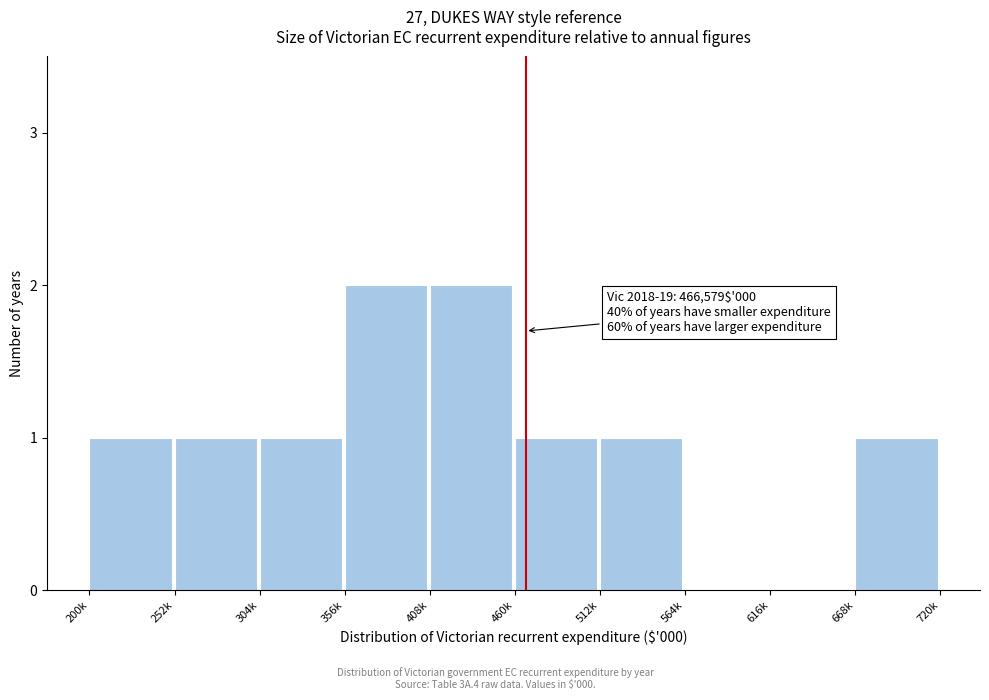

Reading left to right, list all the values displayed in this chart.

200k=1	252k=1	304k=1	356k=2	408k=2	460k=1	512k=1	564k=0	616k=0	668k=1